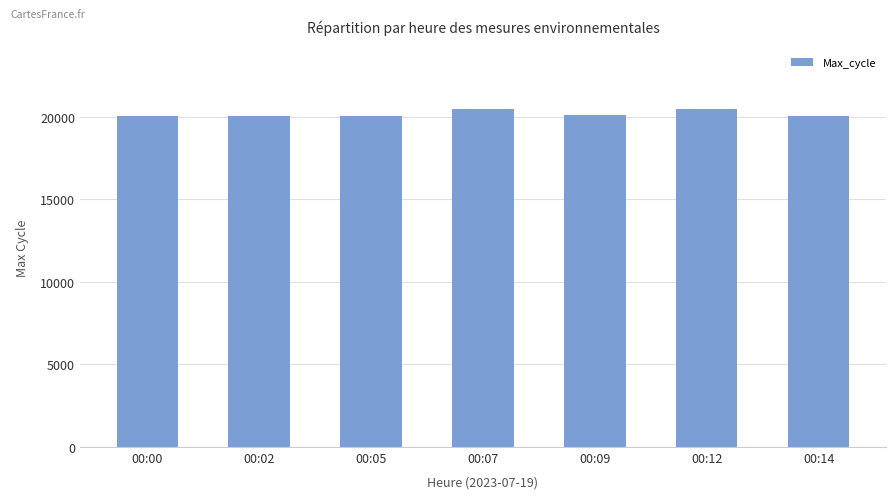

Is it true that the value at 00:02 is 20046?

True